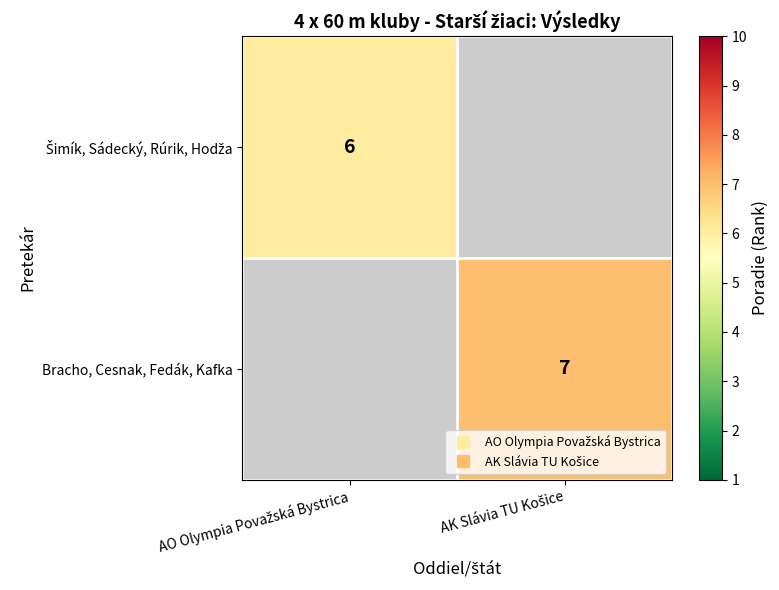

Rank the series by their maximum value, from lowest to highest.

Šimík, Sádecký, Rúrik, Hodža, Bracho, Cesnak, Fedák, Kafka